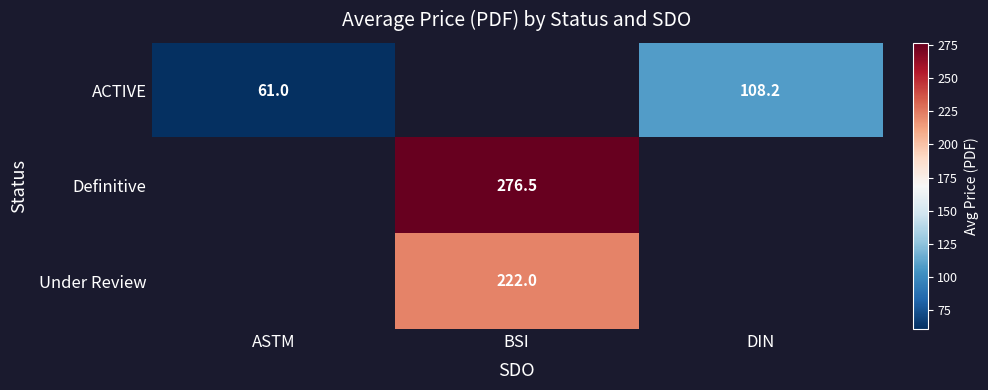

True or false: ACTIVE has a value of 41.2 at ASTM.

False